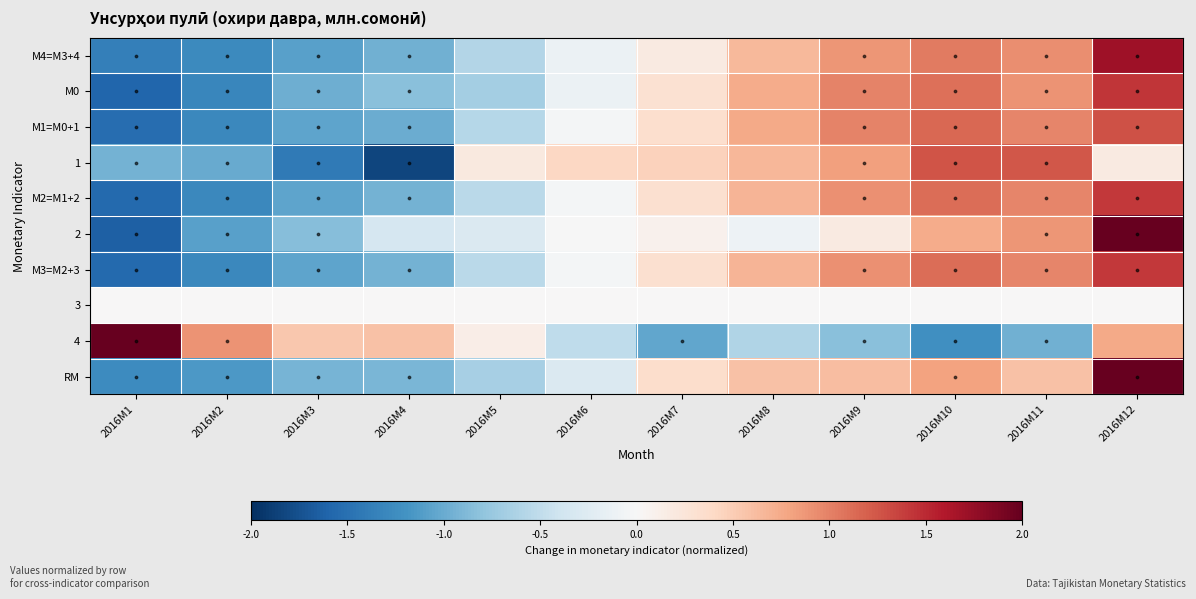

At which category is the sum across all series the highest?

2016M12